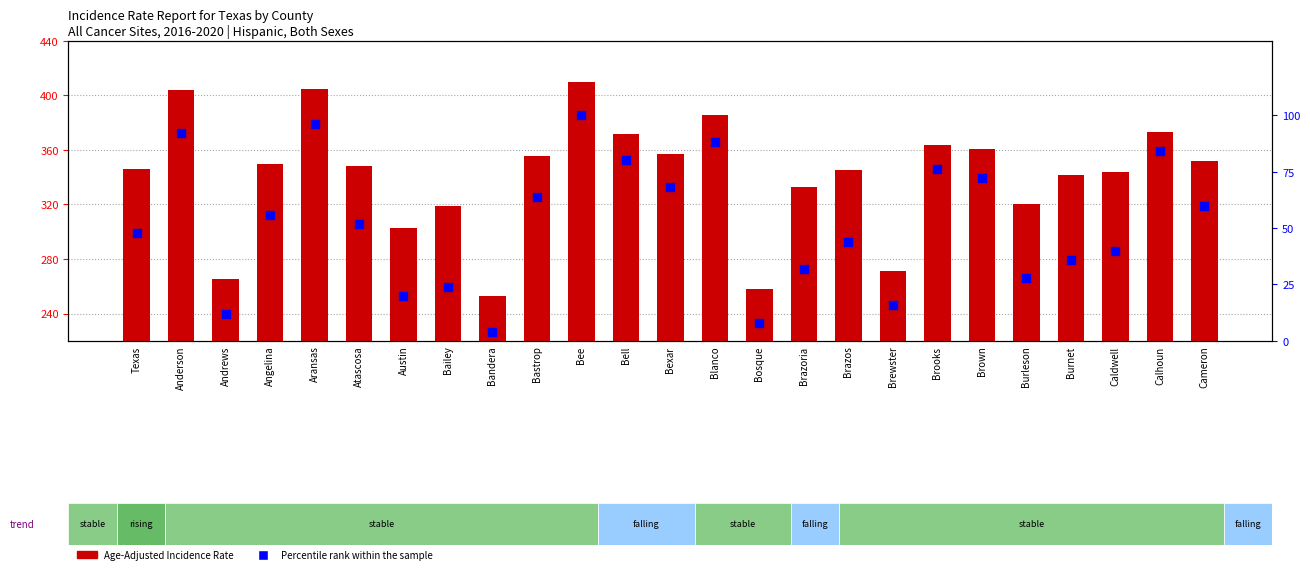

Is the value of Age-Adjusted Incidence Rate at Texas greater than the value of Percentile rank within the sample at Atascosa?

Yes